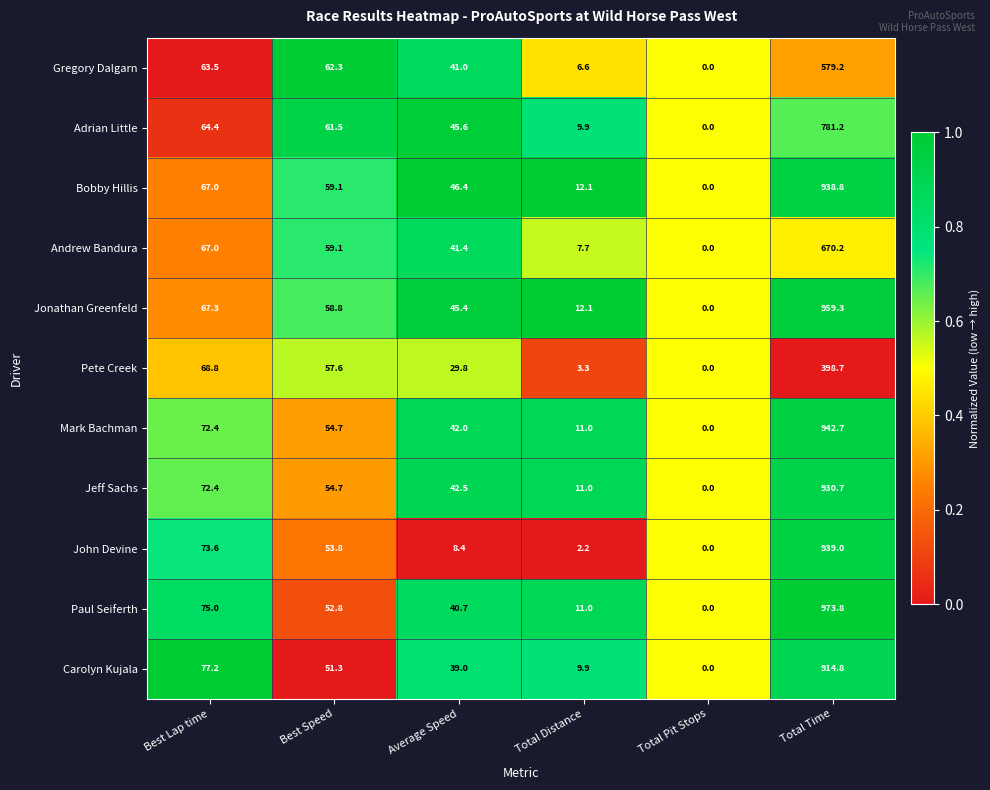

Which series has the largest range (max minus min)?

Paul Seiferth